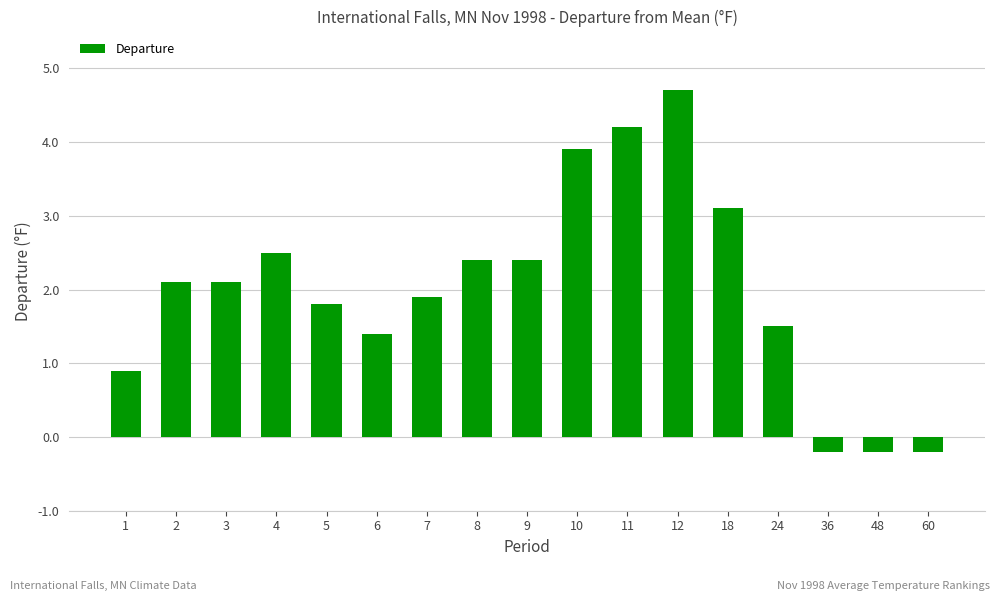

What is the difference between the maximum and minimum values?

4.9